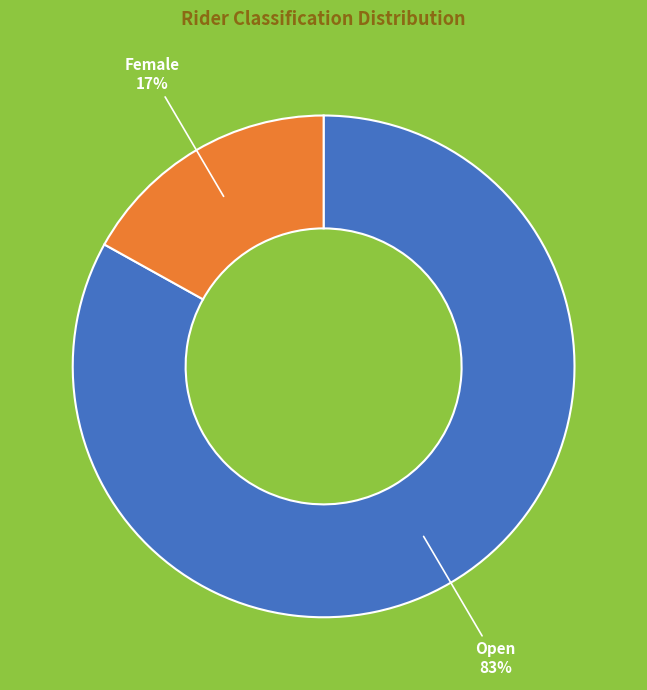

To the nearest percent, what is the combined percentage of Open and Female?

100%